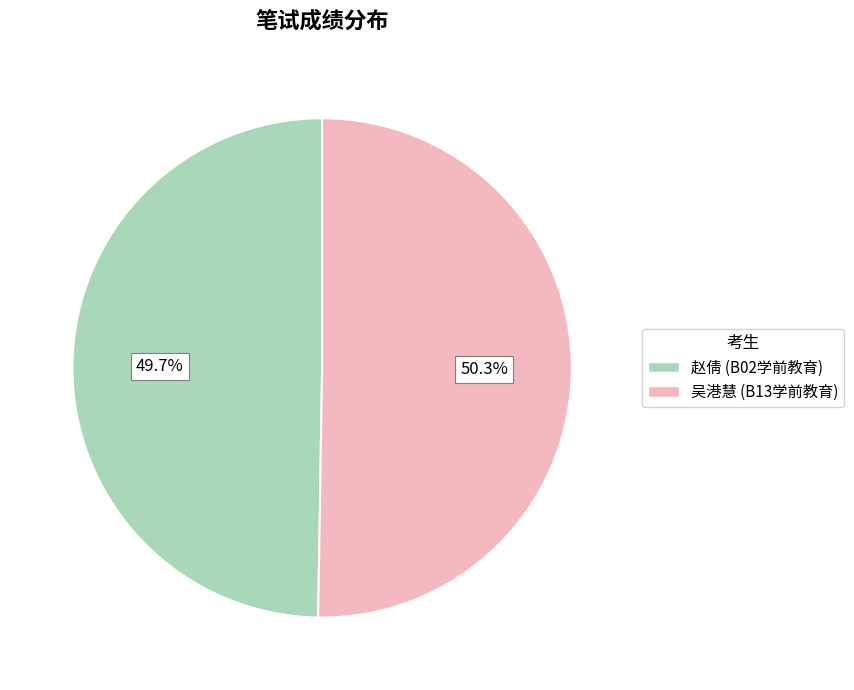

To the nearest percent, what portion does 吴港慧 (B13学前教育) represent?

50%